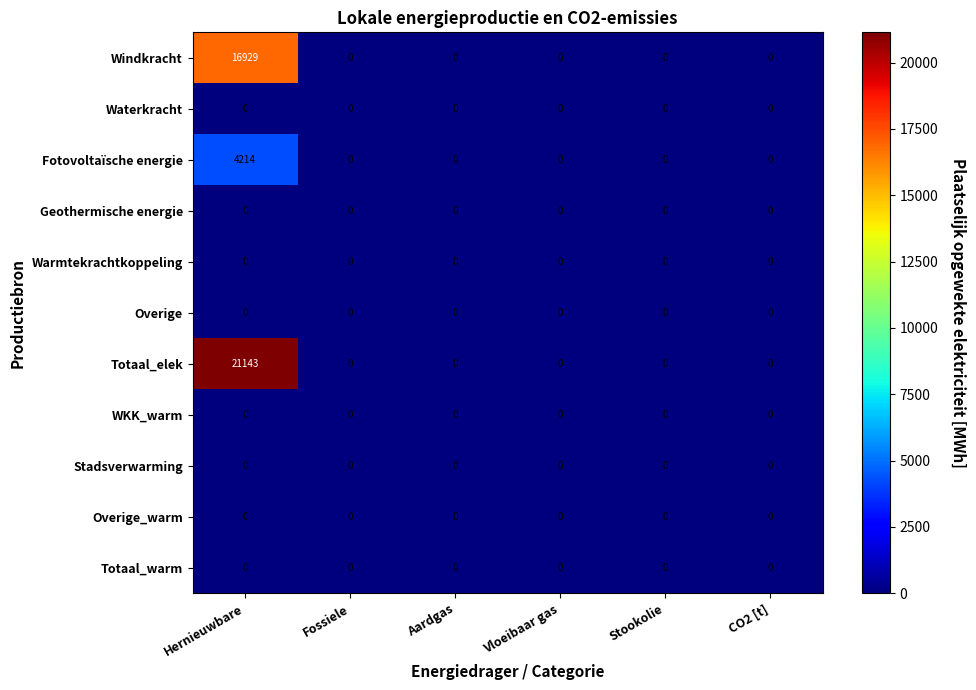

Which series has the largest total across all categories?

Totaal_elek